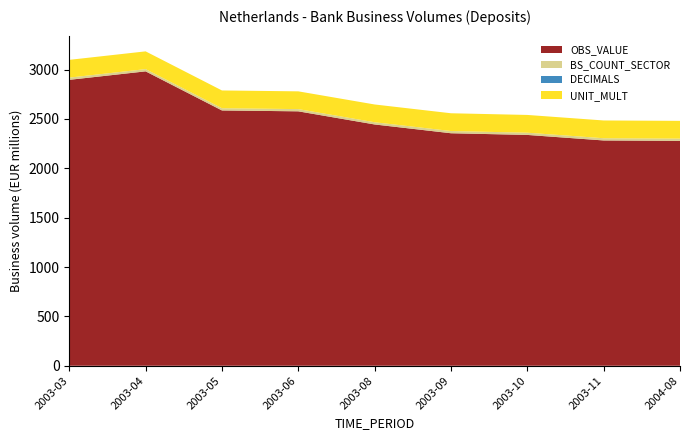

Reading left to right, what are all the values shown in this chart?

OBS_VALUE: 2896	2982	2586	2577	2444	2355	2338	2282	2278
BS_COUNT_SECTOR: 2250	2250	2250	2250	2250	2250	2250	2250	2250
DECIMALS: 0	0	0	0	0	0	0	0	0
UNIT_MULT: 6	6	6	6	6	6	6	6	6